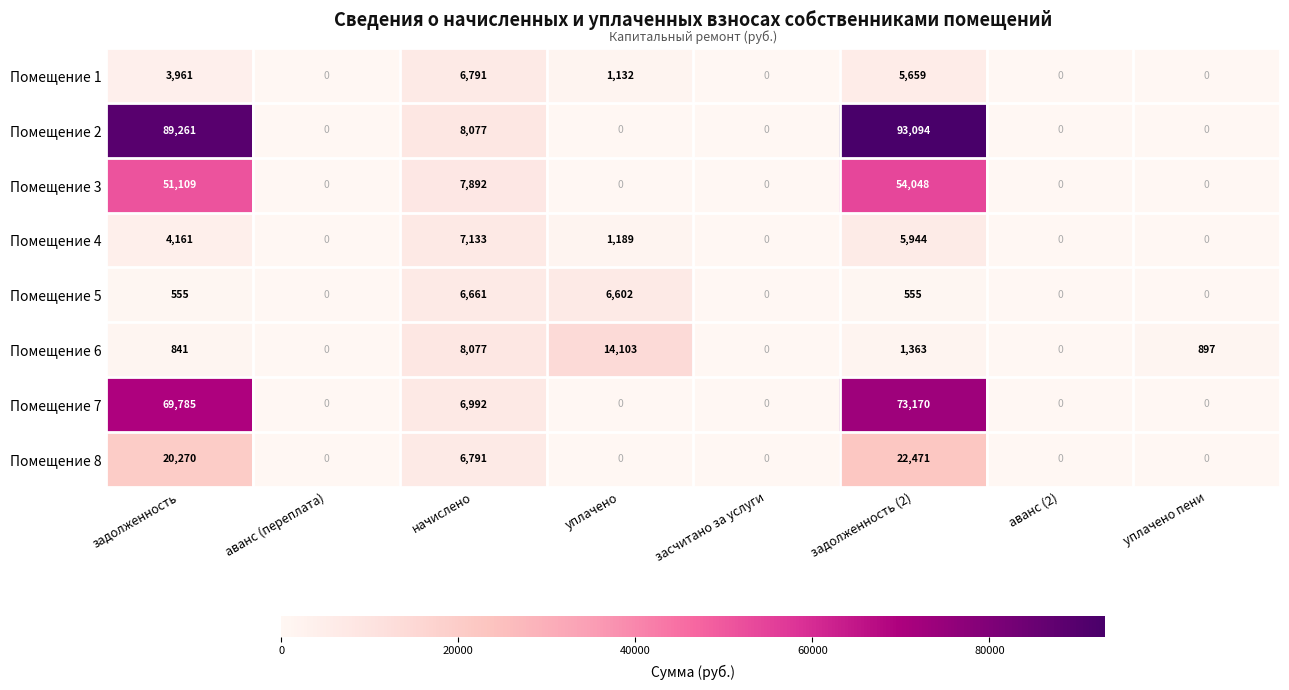

Is it true that Помещение 6 equals 317 at уплачено пени?

False